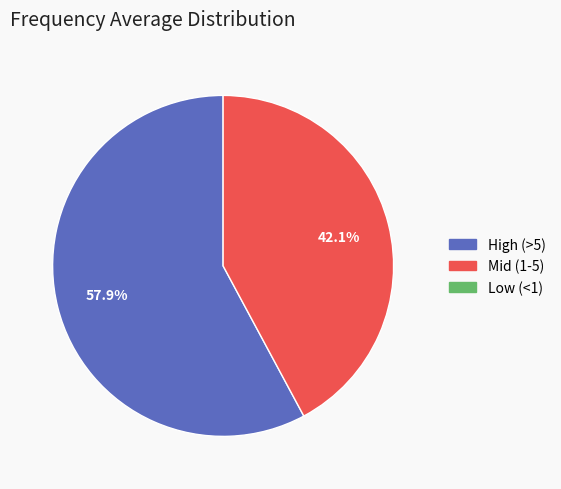

Does any single category account for the majority?

Yes